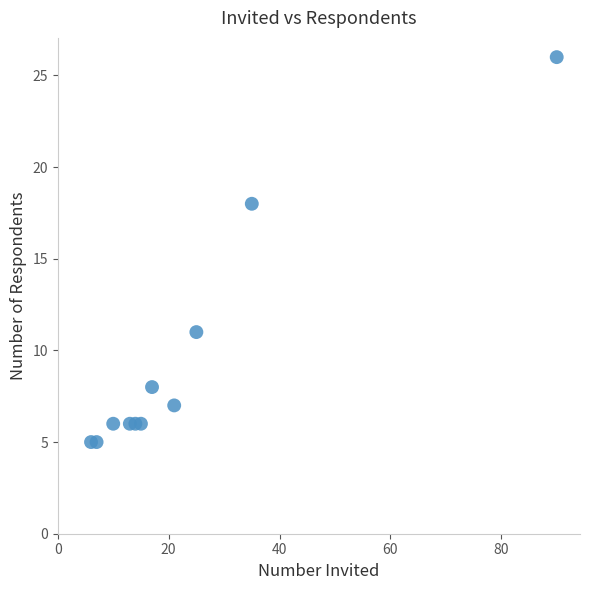

What Y value in the scatter plot is closest to 15?

18